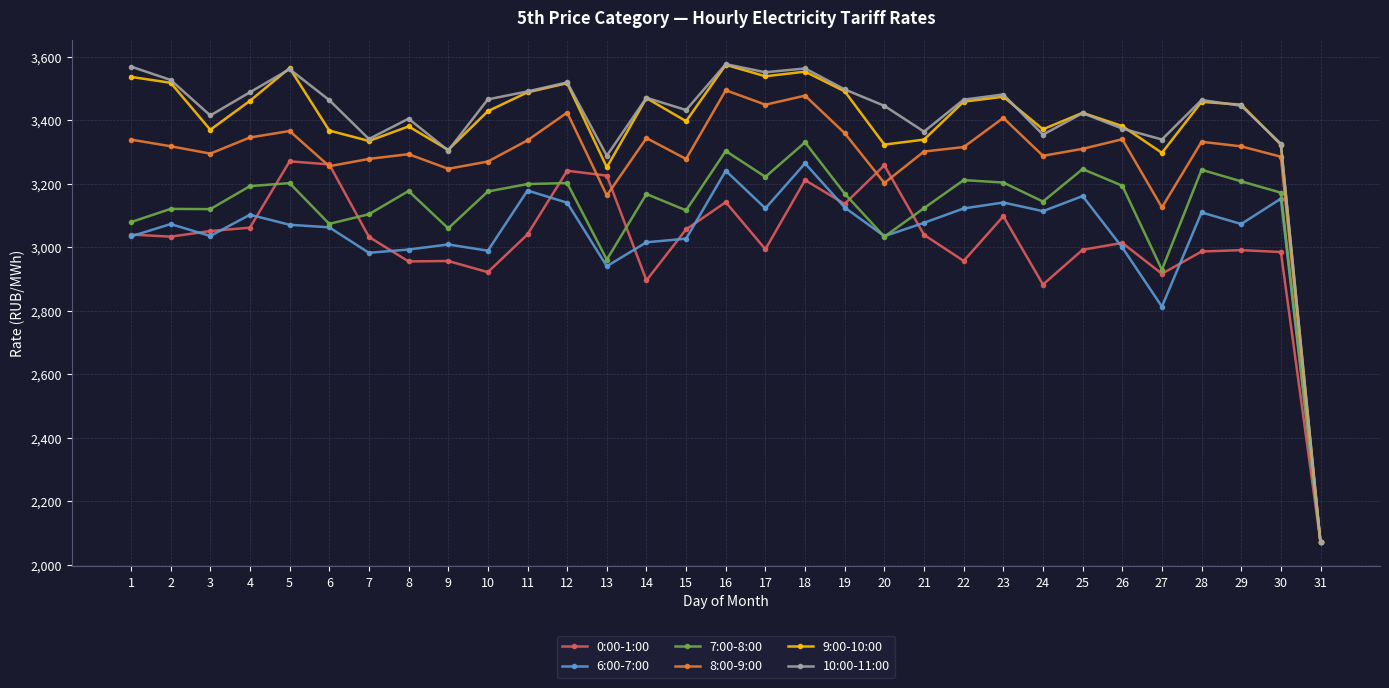

What is the total value across all series at 17?

19879.2